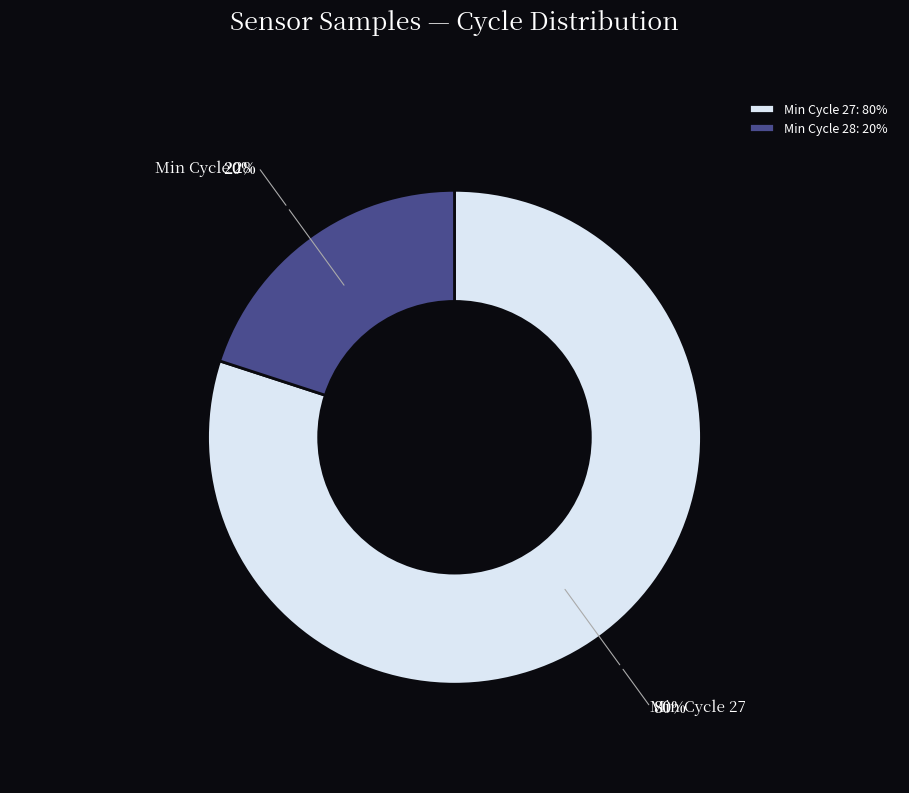

Does any single category account for the majority?

Yes